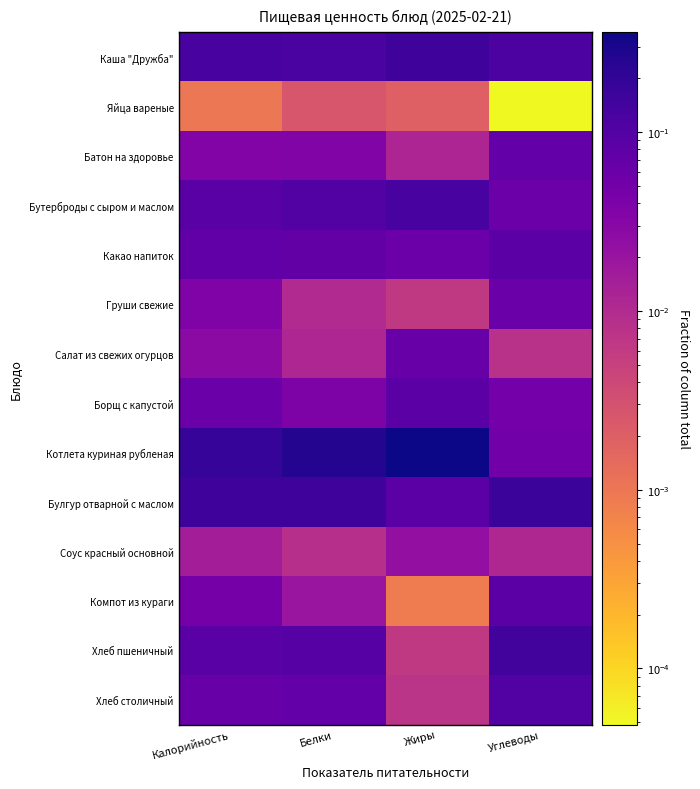

What is the difference between the highest and lowest values at Калорийность?

0.2